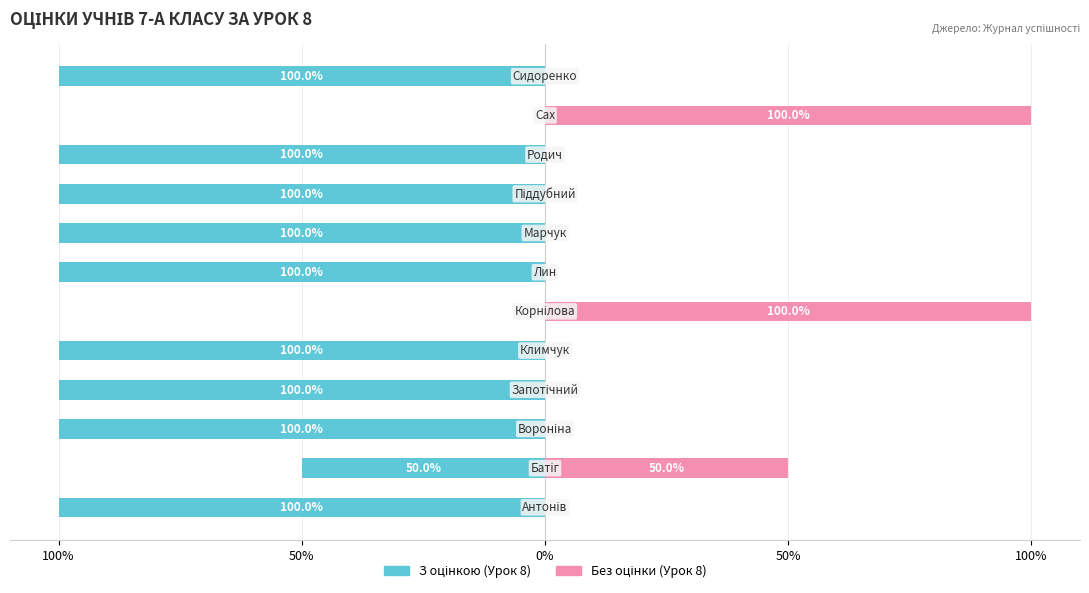

Does the chart contain stacked bars?

No